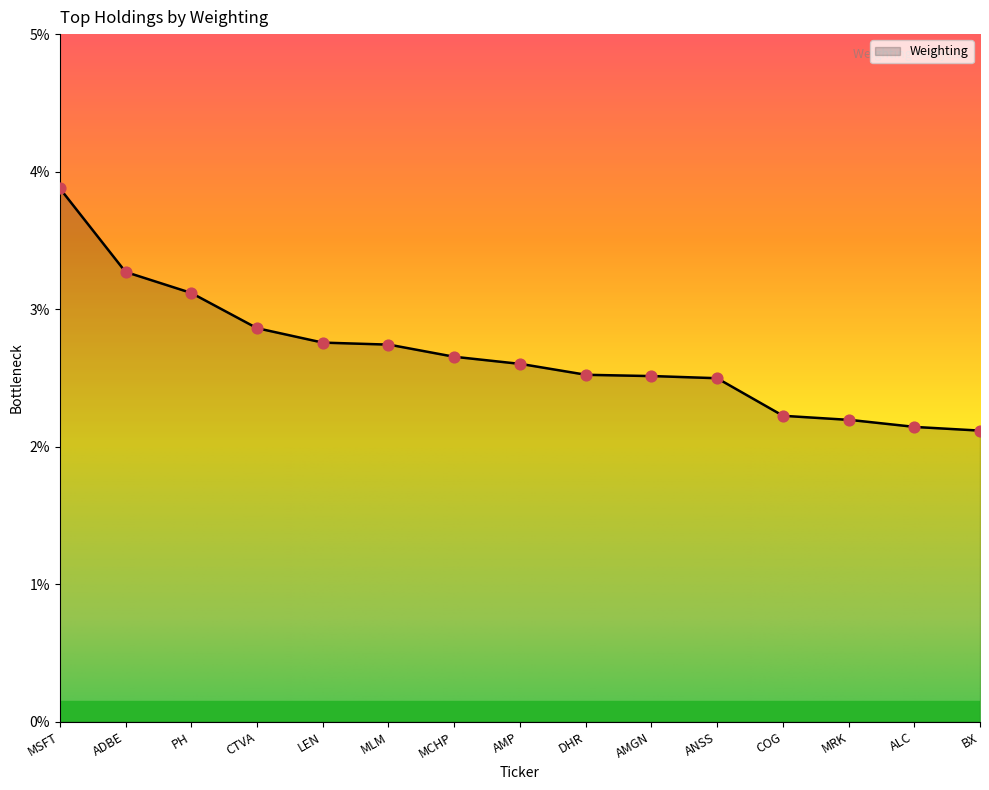

Approximately how many times larger is the value at LEN compared to BX?

1.3